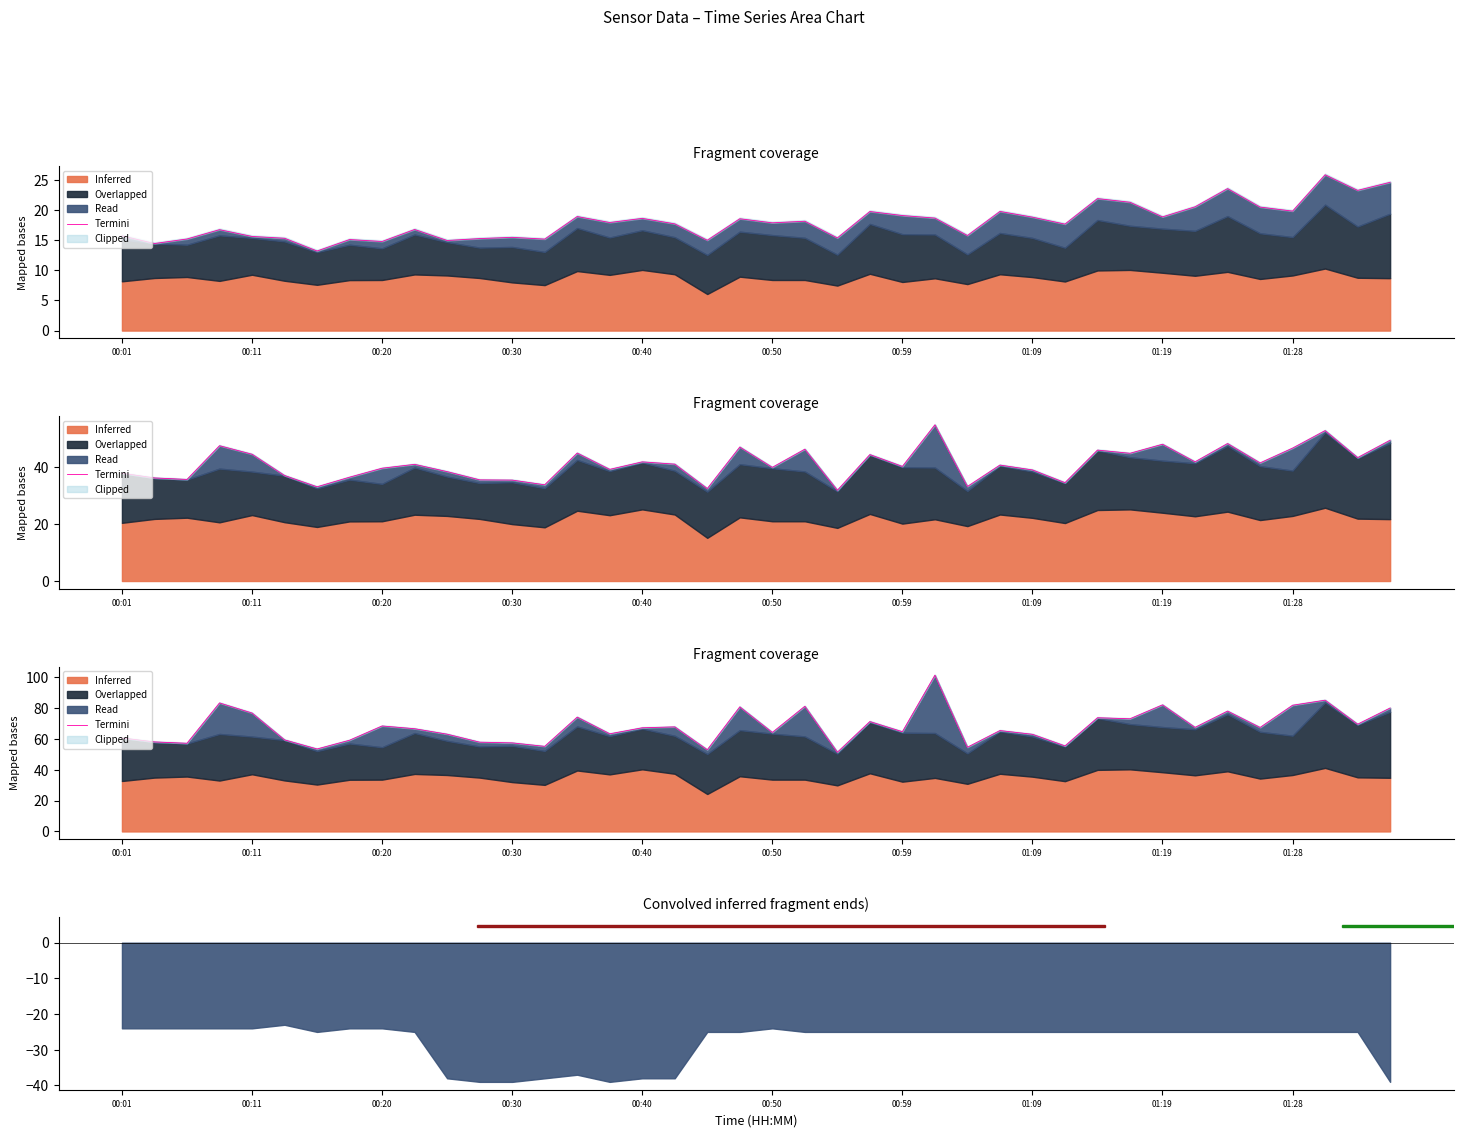

What is the change in value from 00:20 to 01:28?

+9.4